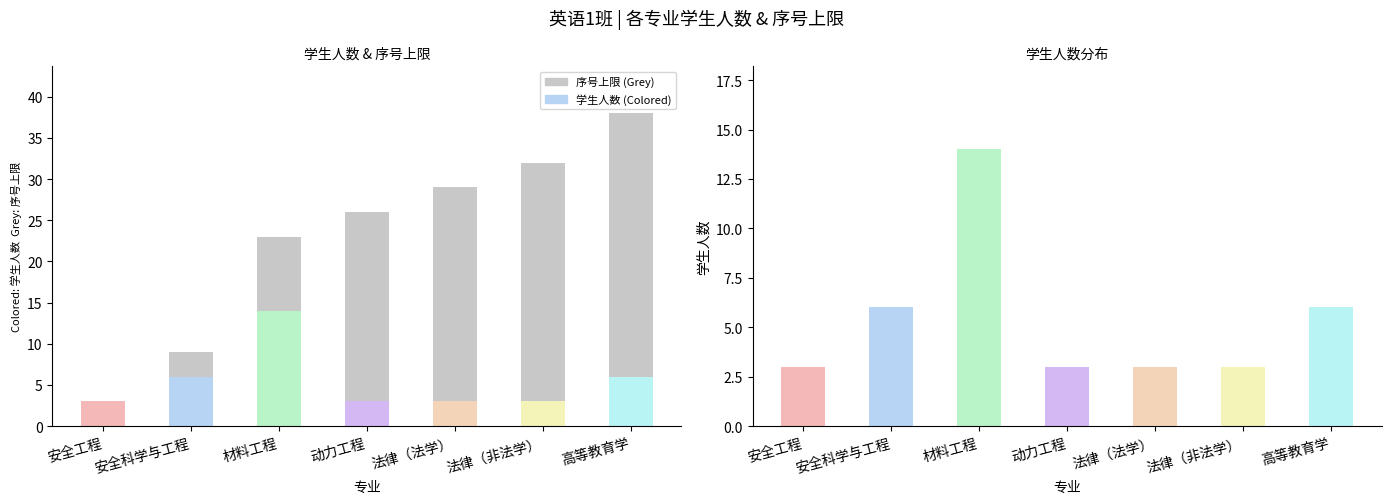

List the series in order of their peak value, lowest first.

学生人数, 序号上限